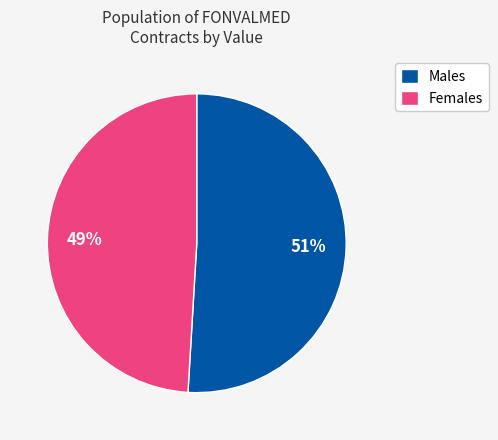

What is the smallest slice in the pie chart?

Females